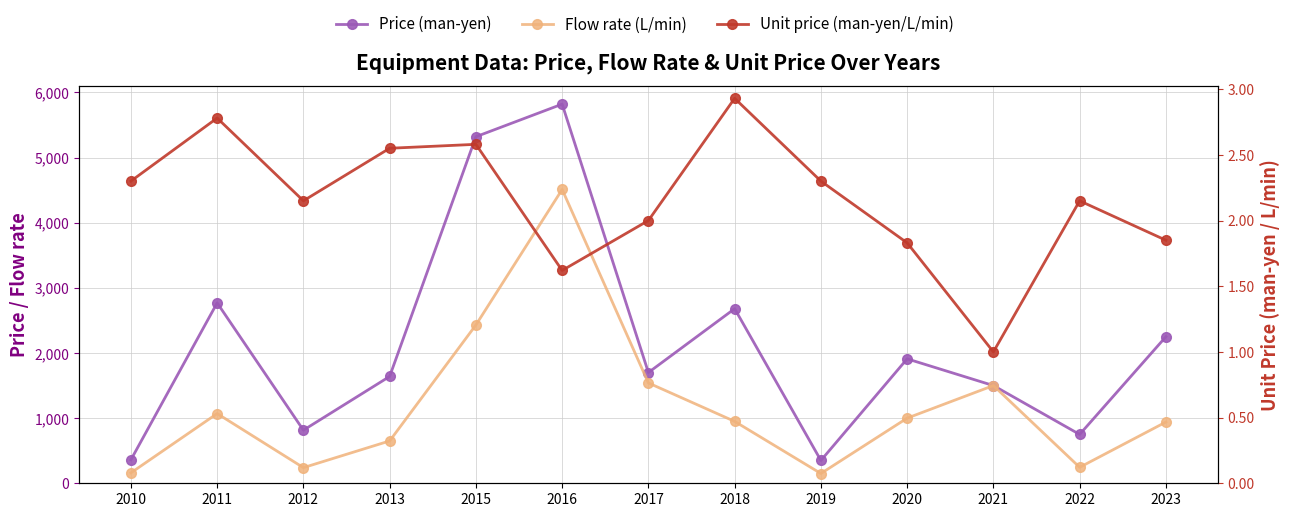

What is the difference between the maximum and minimum values in the Price (man-yen) series?

5470.0